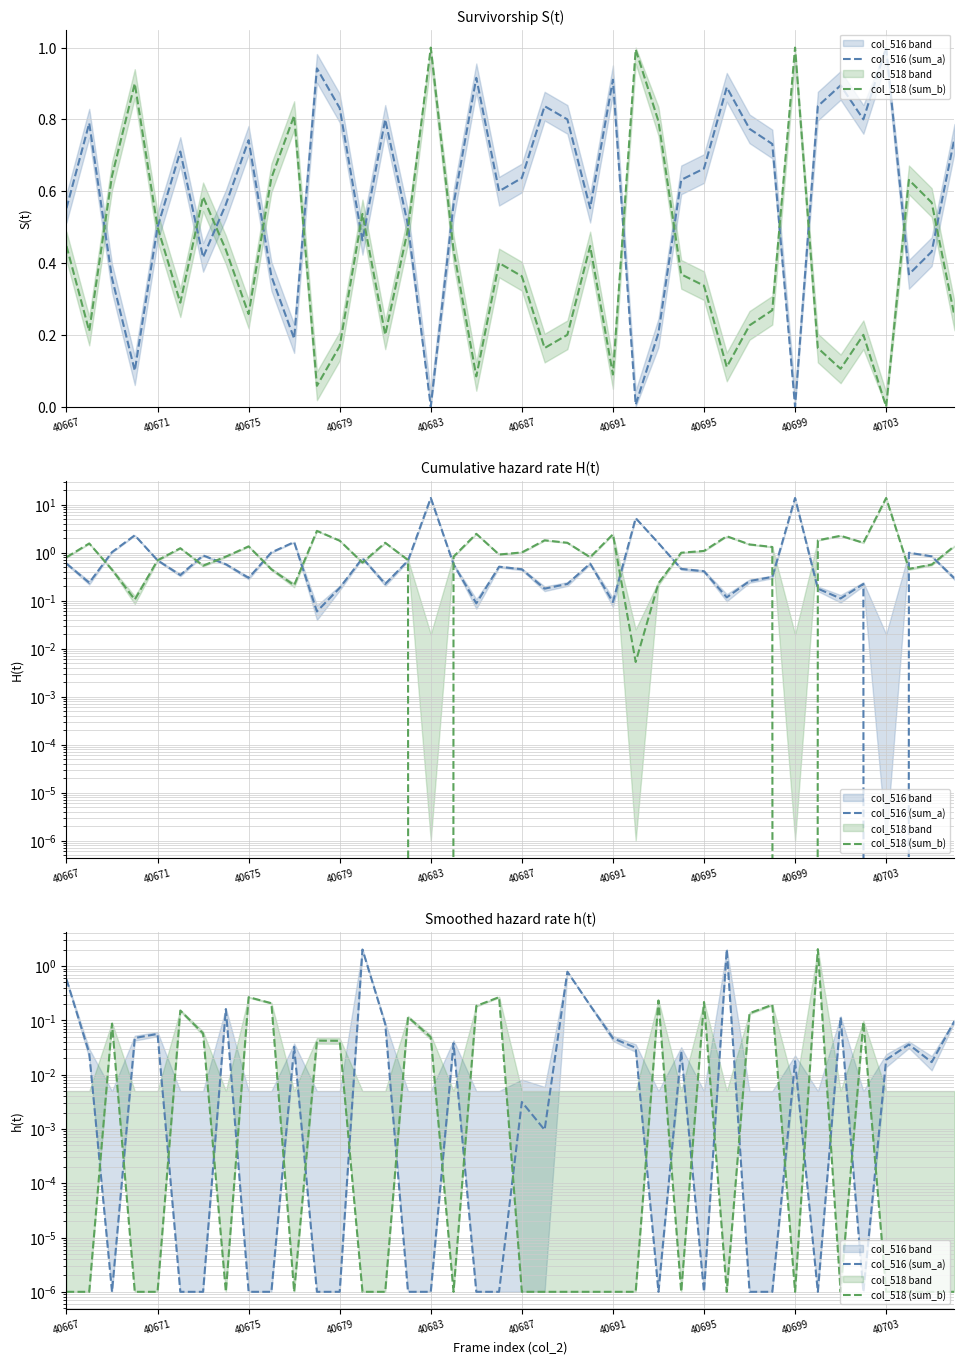

What are all the series names shown in the legend?

col_516 (sum_a), col_518 (sum_b)